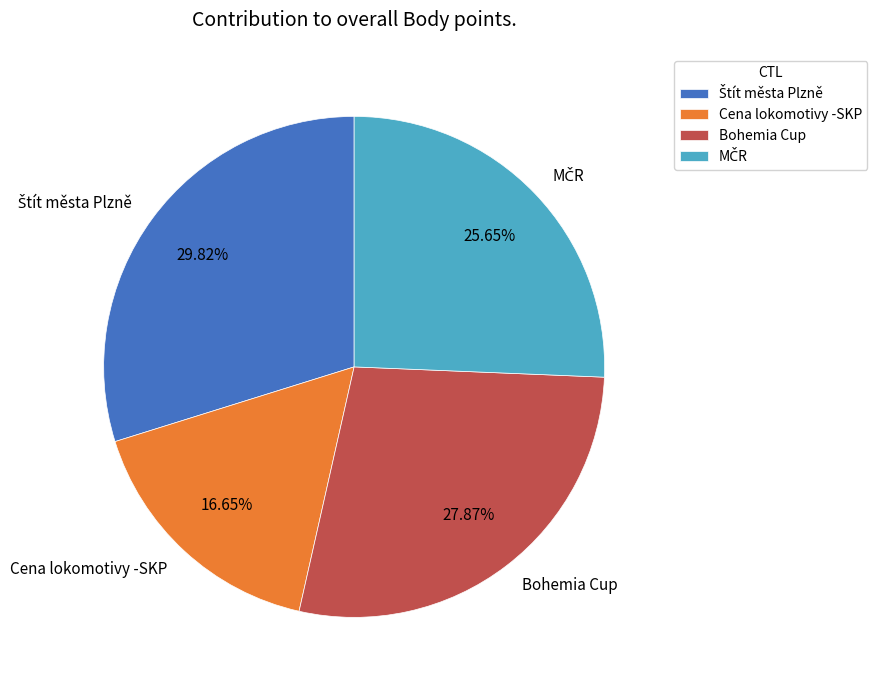

Is the sum of Cena lokomotivy -SKP and Bohemia Cup greater than half?

No